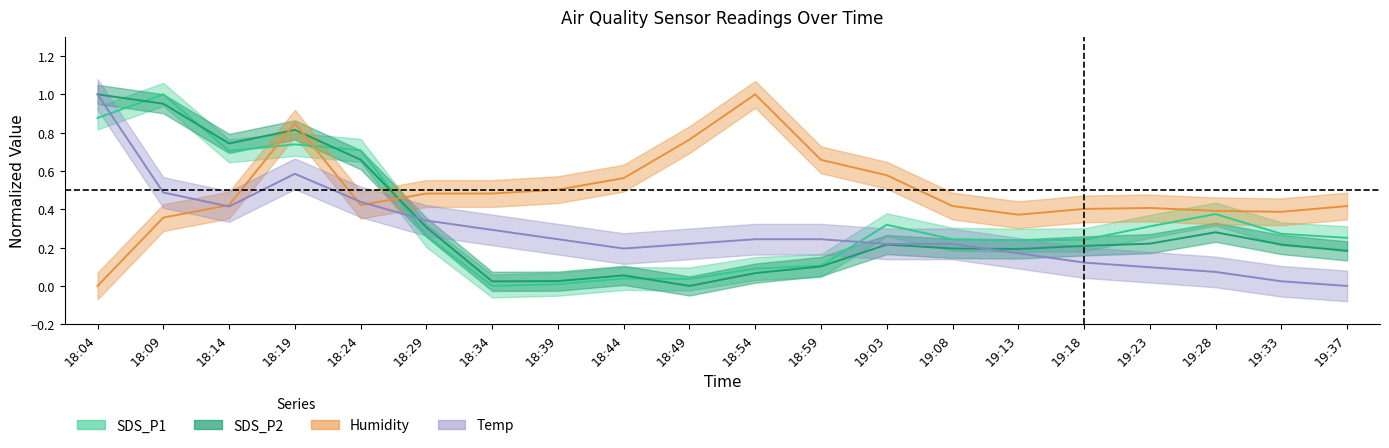

What is the difference between the Temp values at 18:09 and 19:08?

0.3